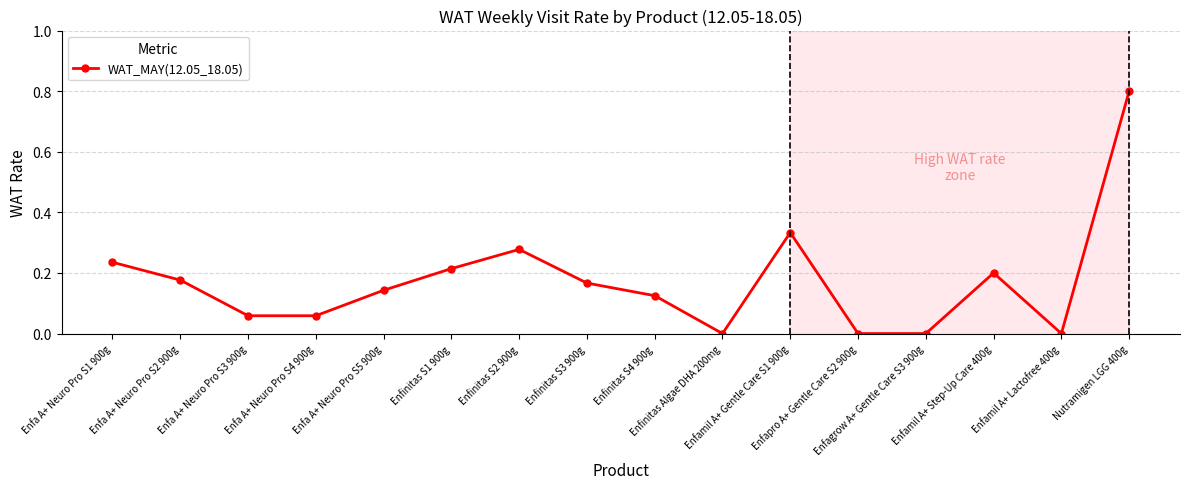

How many interior local peaks (higher than both neighbors) does the data have?

3